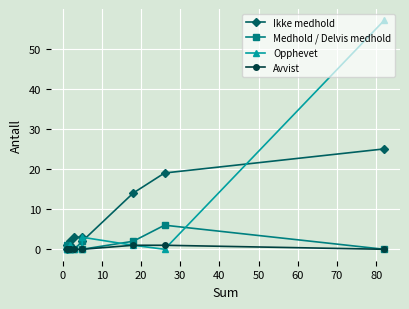

How many values in Medhold / Delvis medhold are above zero?

4